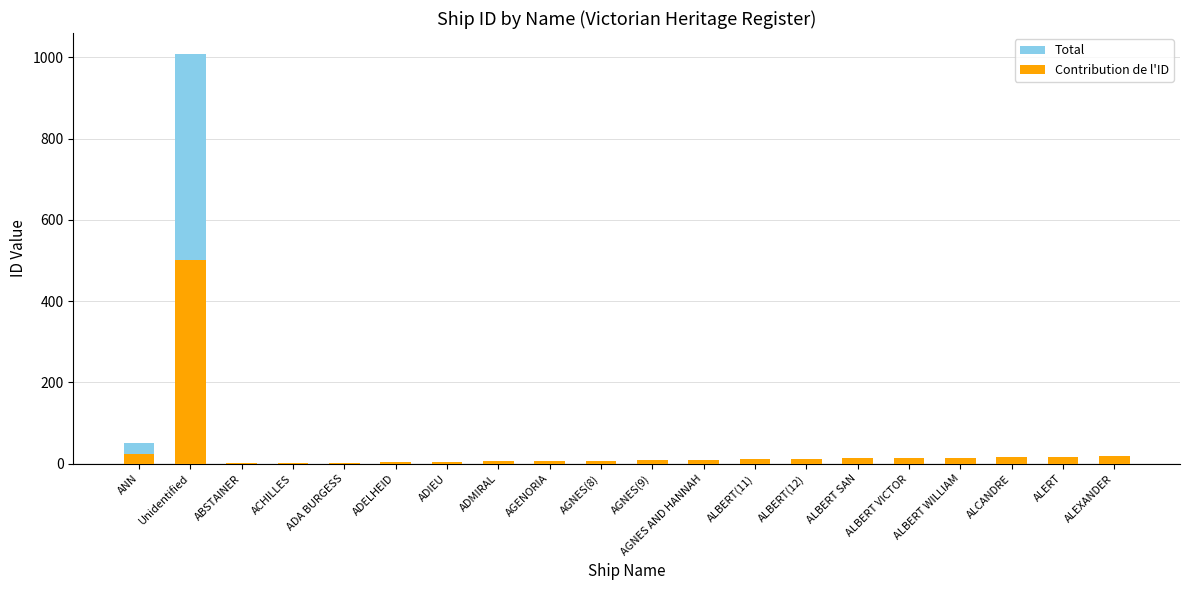

What is the sum of all Total values?

1231